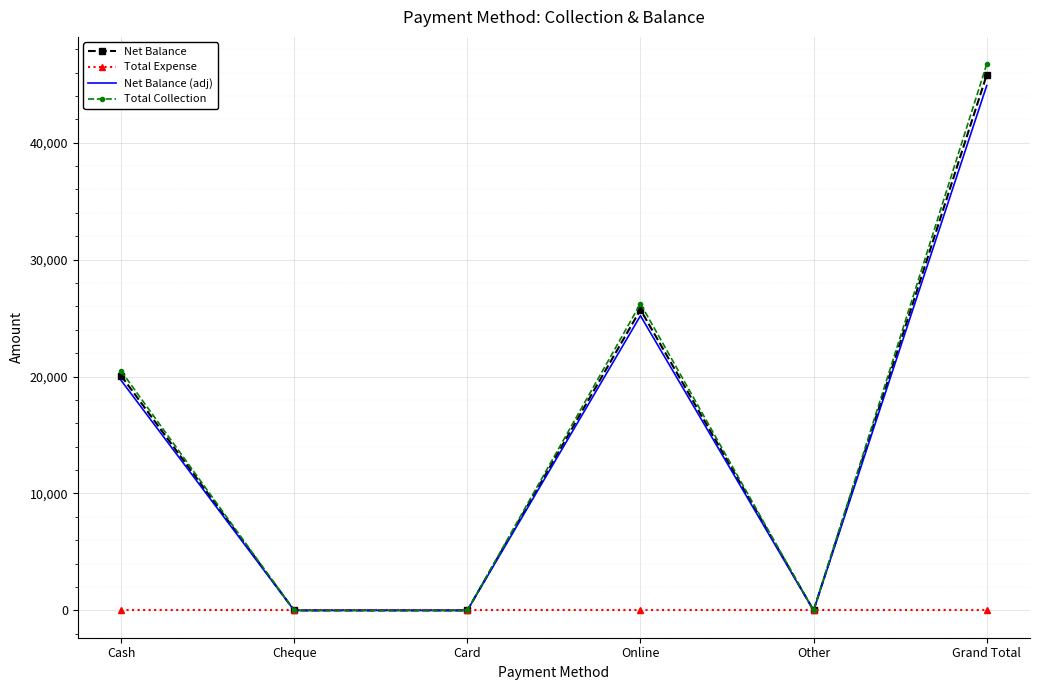

At which category does the chart reach its peak across all series?

Grand Total